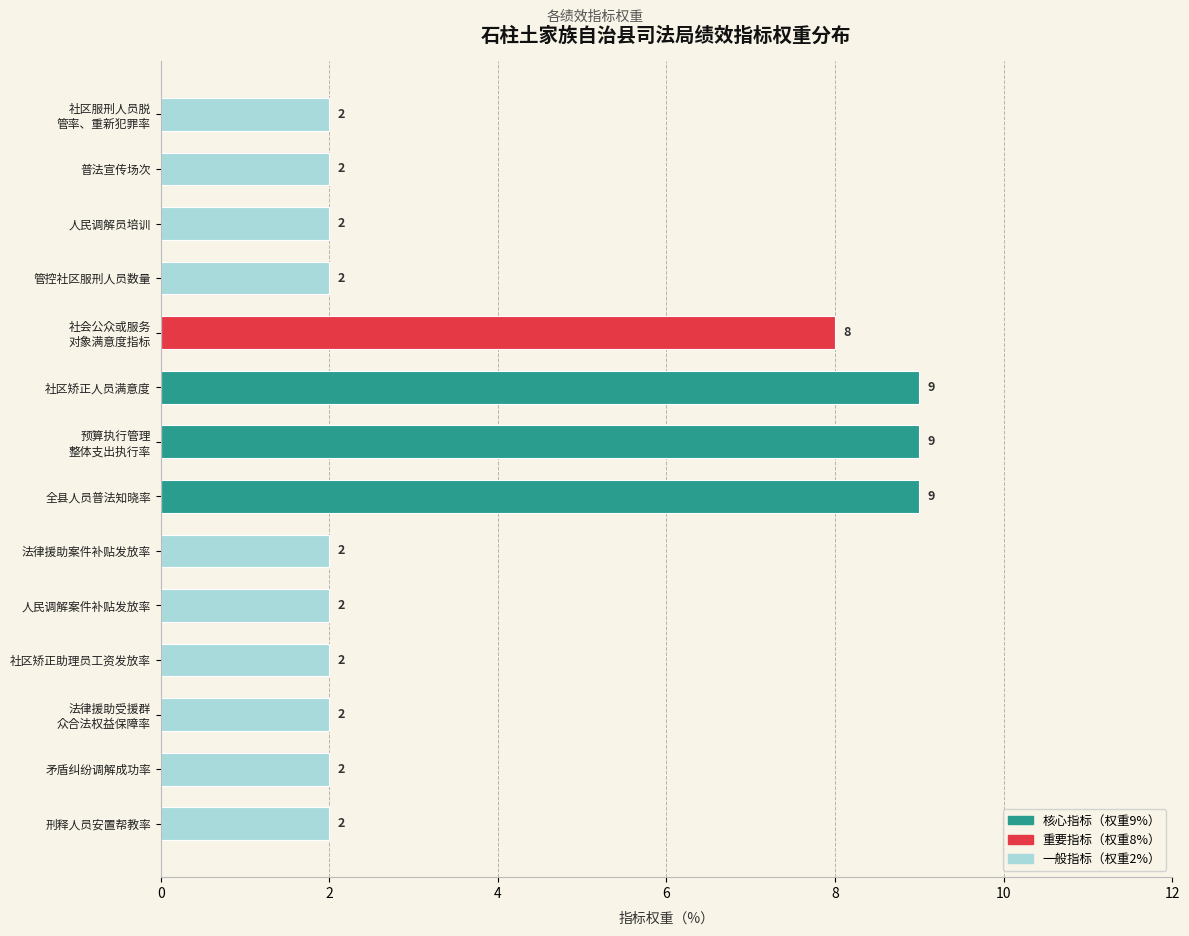

What is the maximum value shown in the chart?

9